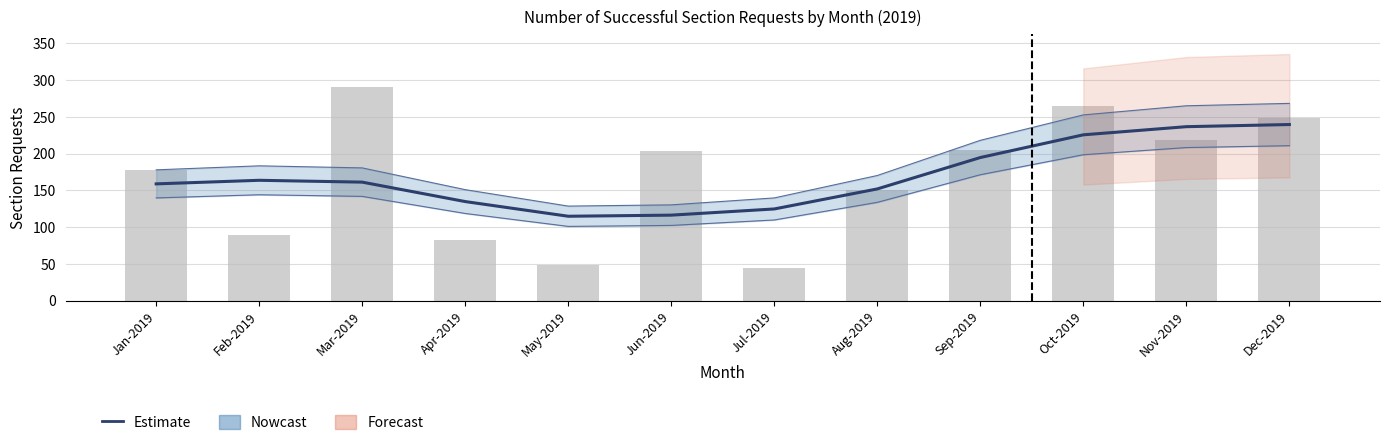

Is the value of Monthly Requests at Aug-2019 greater than the value of Estimate at Dec-2019?

No